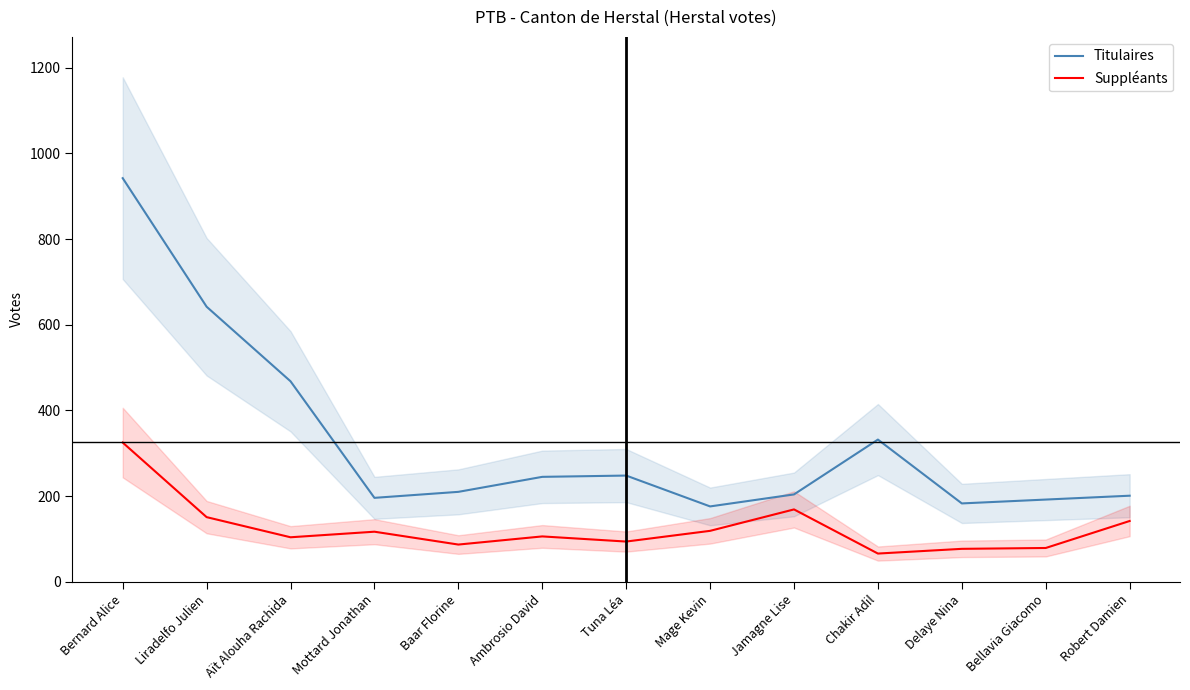

What are all the series names shown in the legend?

Titulaires, Suppléants